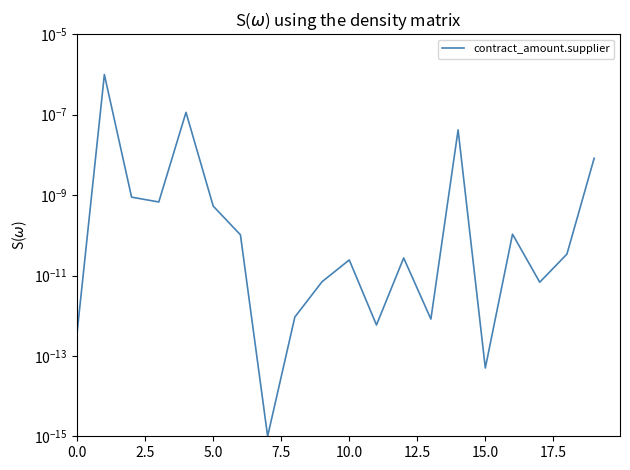

What position from the right is 12?

8